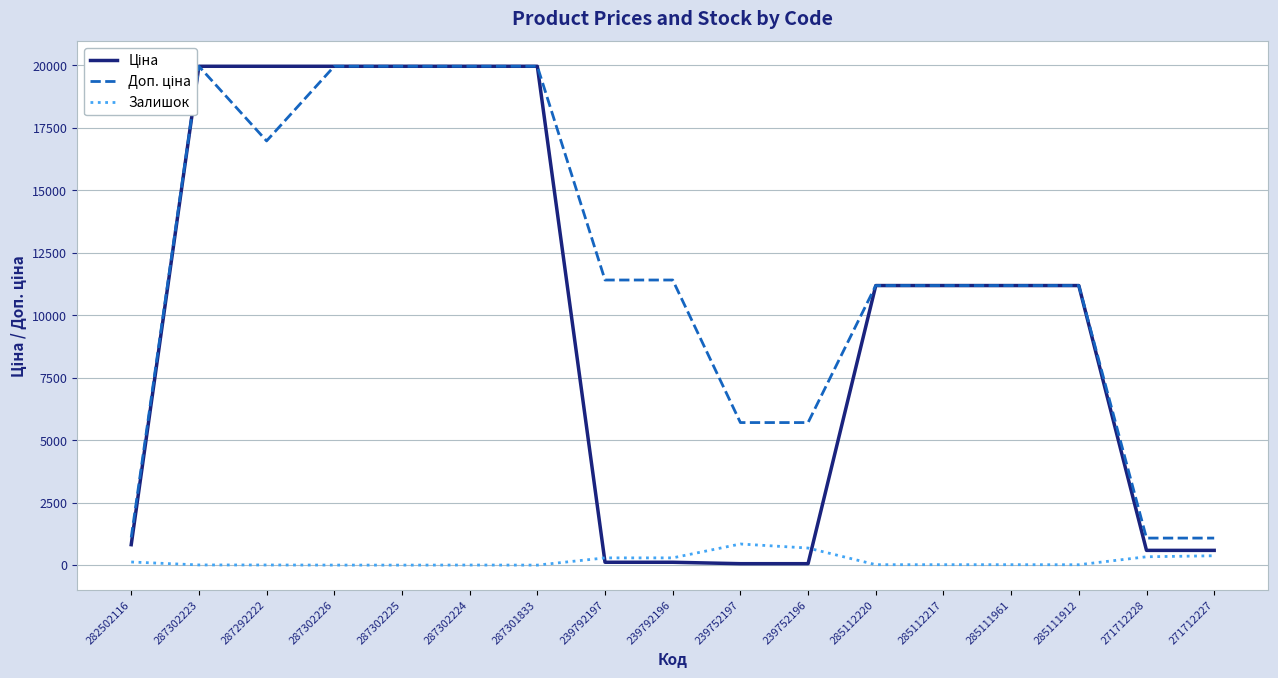

What is the highest value of the Ціна series?

19964.2